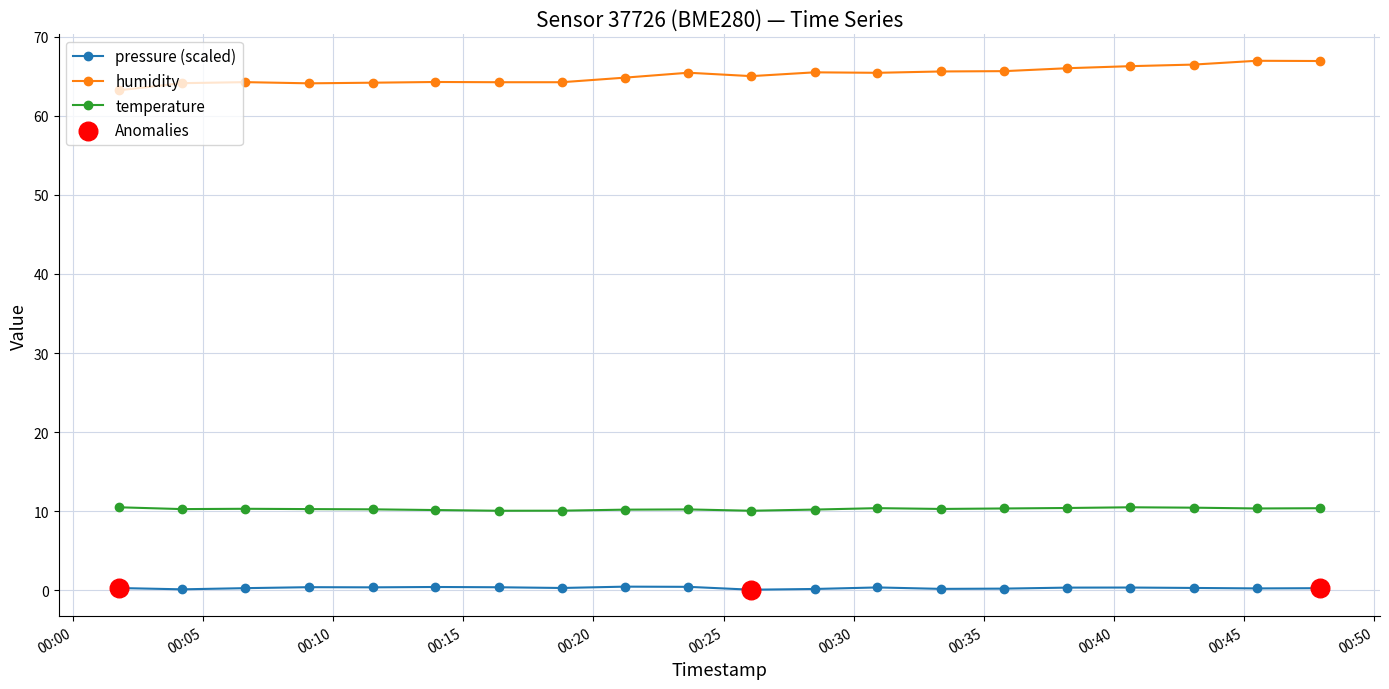

Which series has the largest total across all categories?

humidity